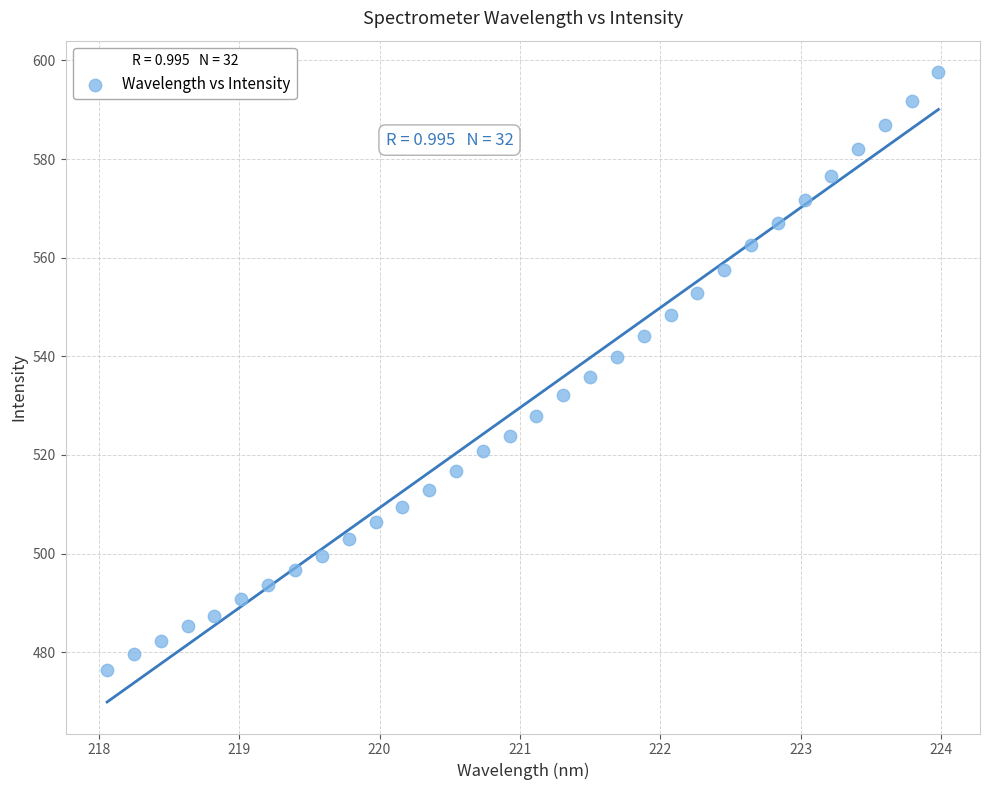

What is the range of Y values (max minus min)?

121.2